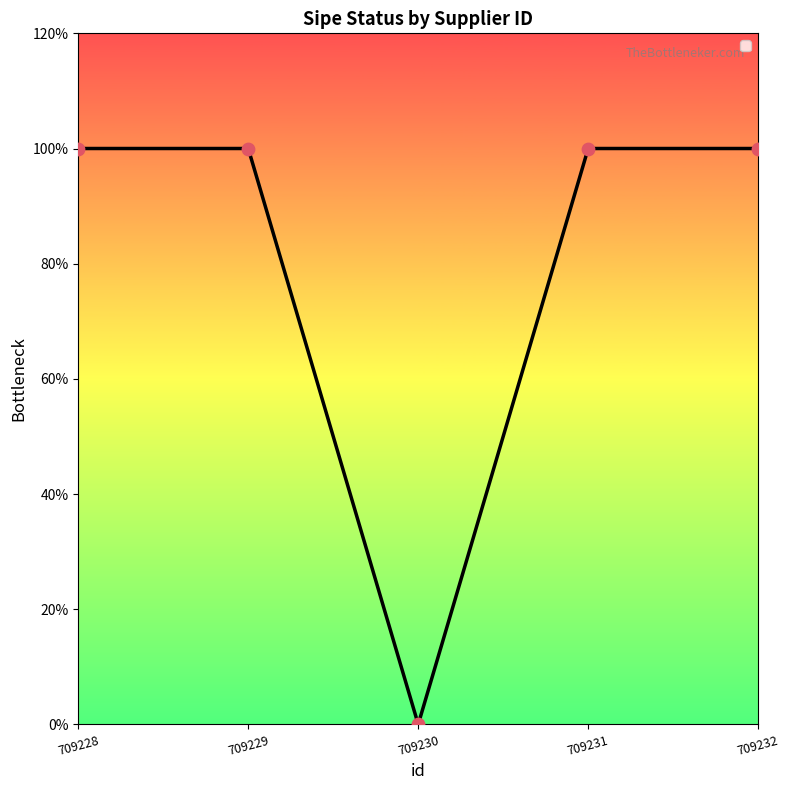

Is this an area chart (filled region under the line)?

No